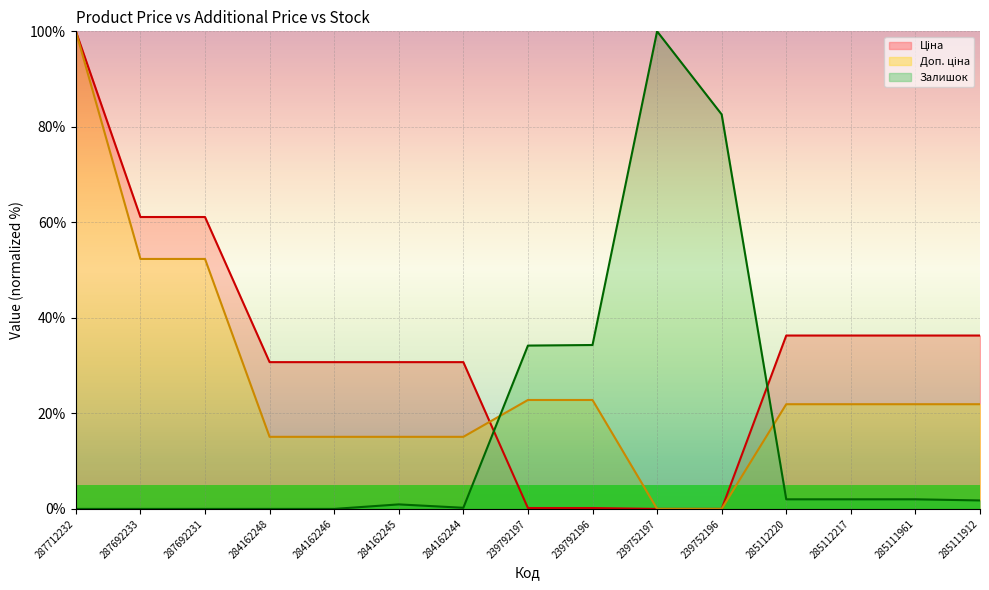

Which series has the widest spread of values?

Ціна (line)